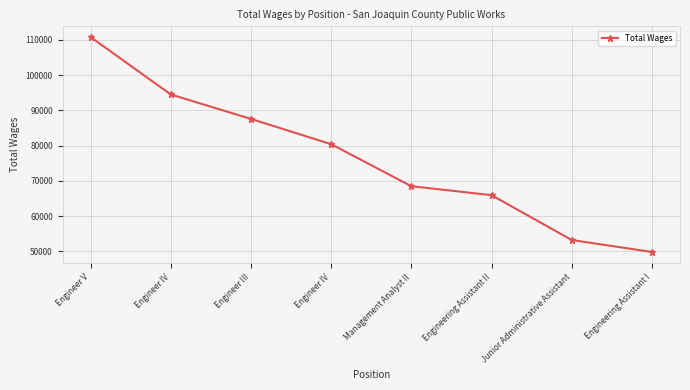

How many data points does each series have?

8